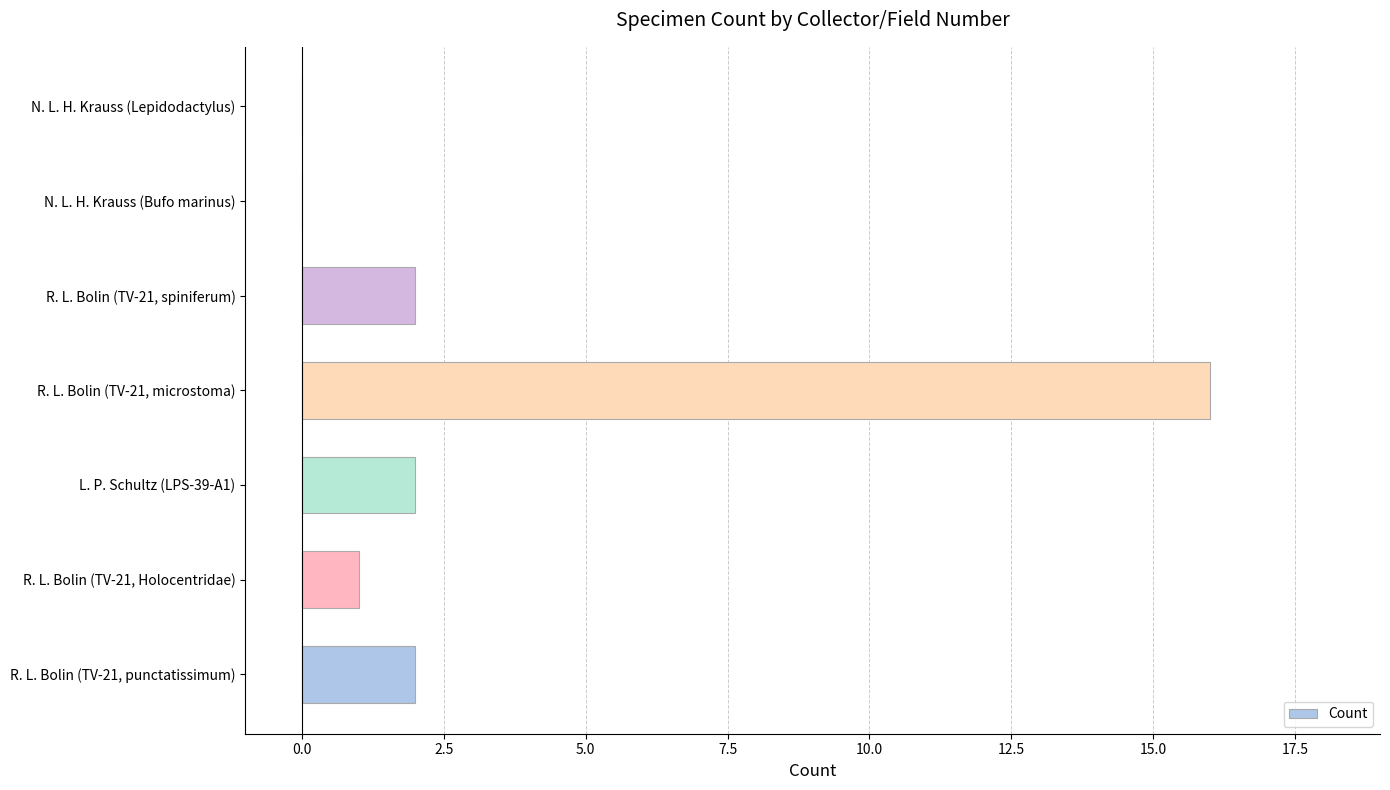

Is it true that the value at N. L. H. Krauss (Bufo marinus) is 0?

True